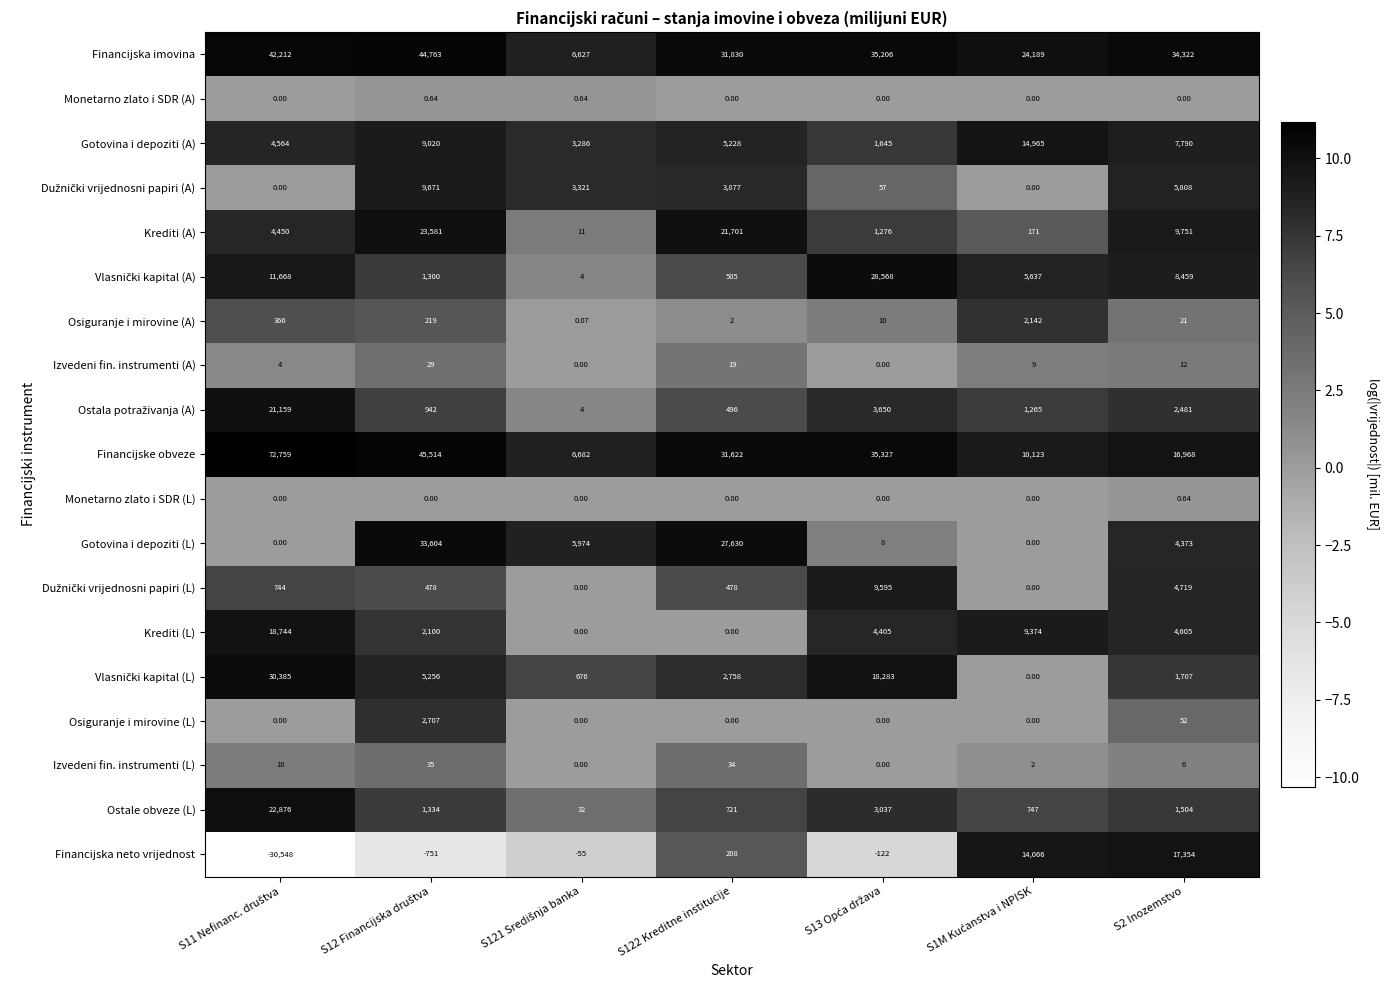

Which series has the largest total across all categories?

Financijska imovina